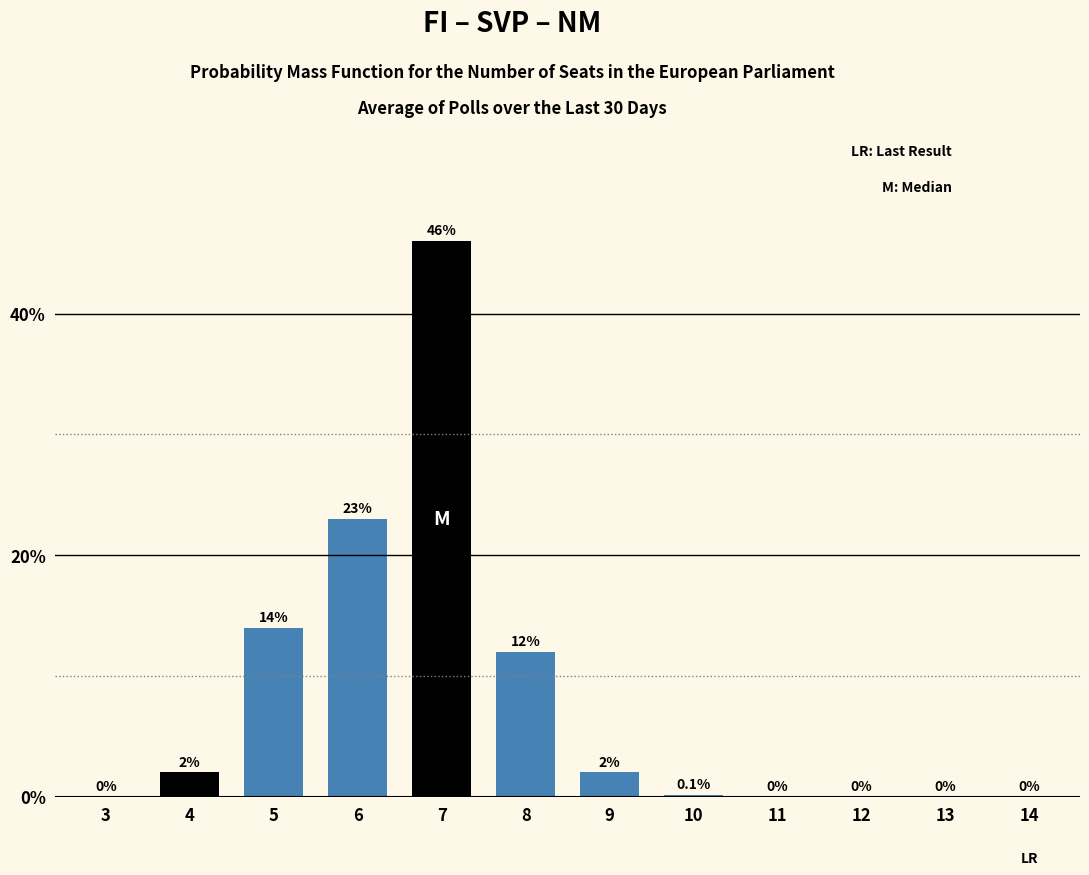

Reading right to left, extract all data points from this chart.

14=0.0	13=0.0	12=0.0	11=0.0	10=0.1	9=2.0	8=12.0	7=46.0	6=23.0	5=14.0	4=2.0	3=0.0